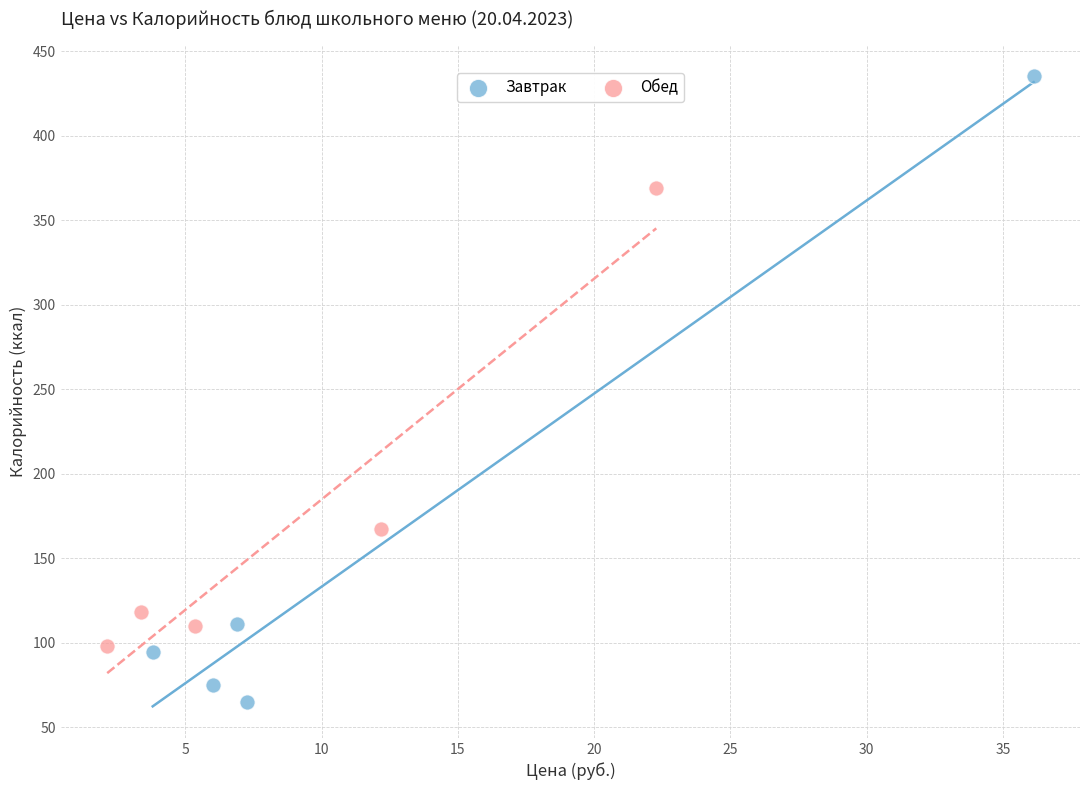

Which series reaches the maximum Y coordinate?

Завтрак